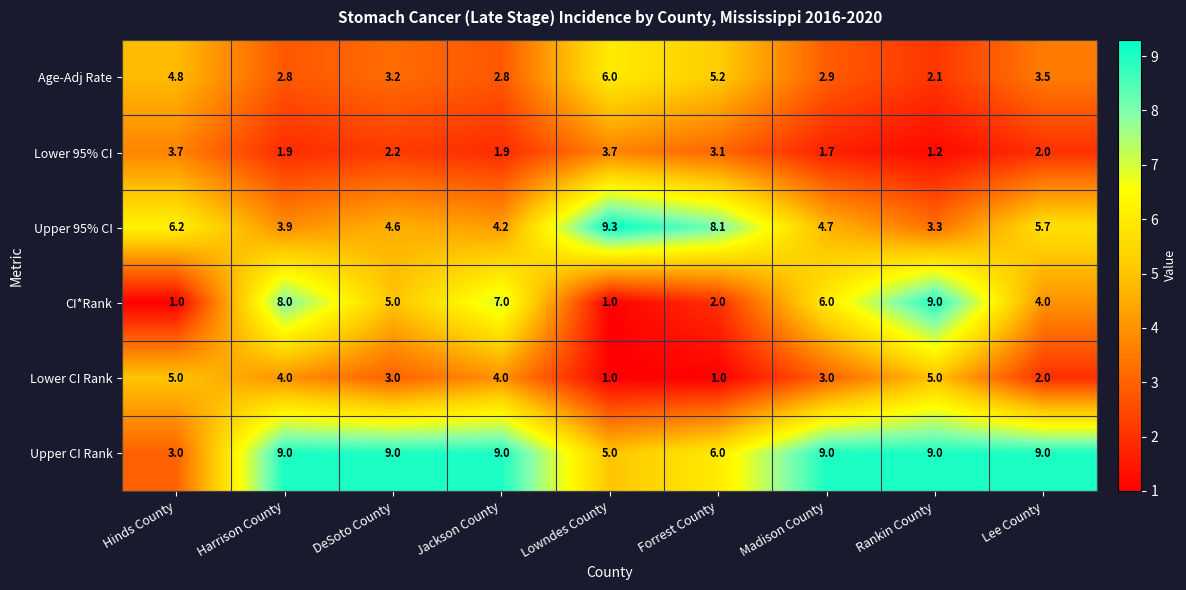

What is the difference between the maximum and minimum values in the Upper 95% CI series?

6.0